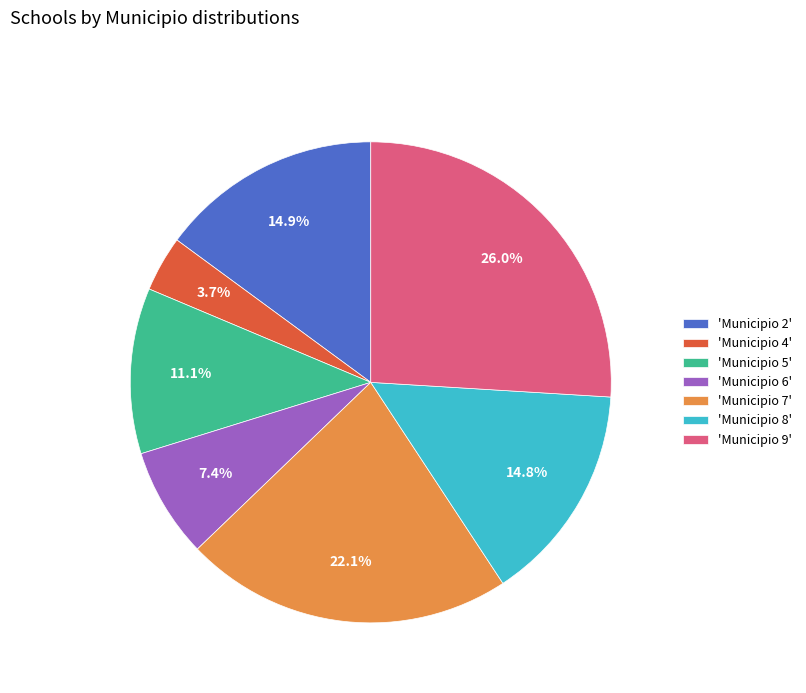

Which category has the biggest portion of the pie?

'Municipio 9'